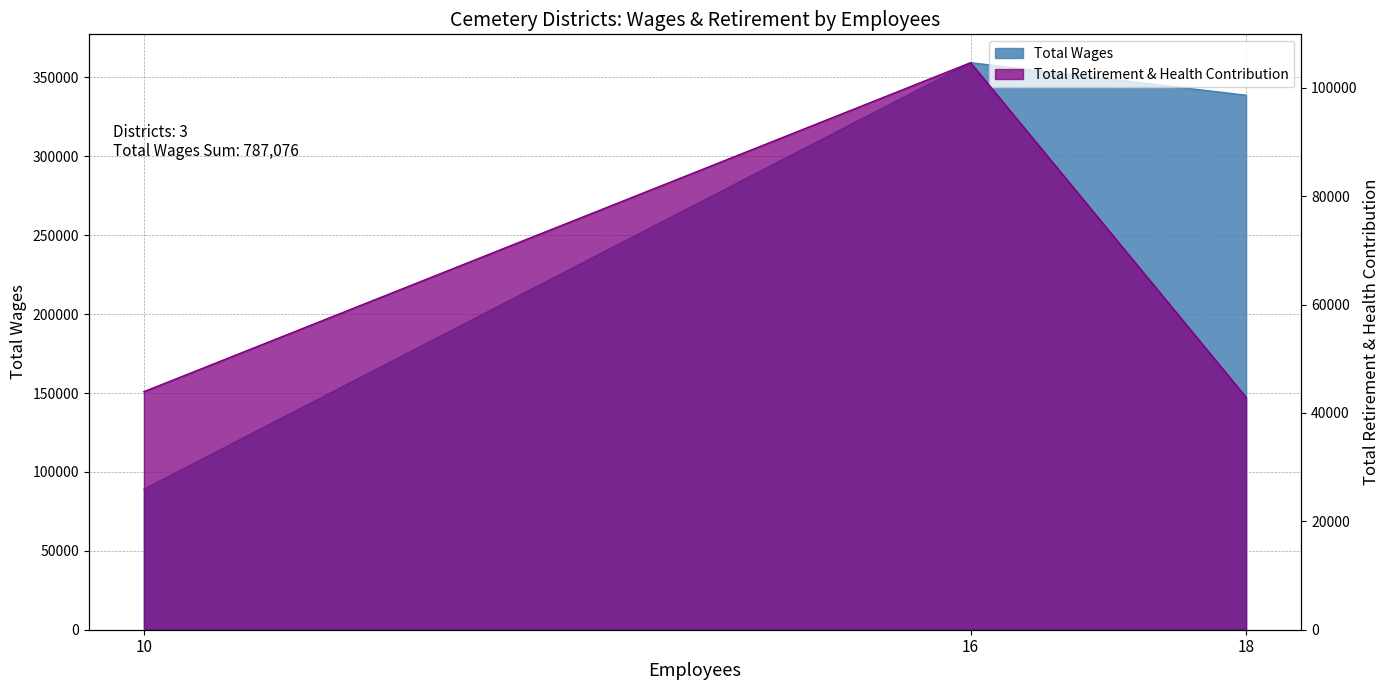

Reading right to left, extract all data points from this chart.

338698	359326	89052